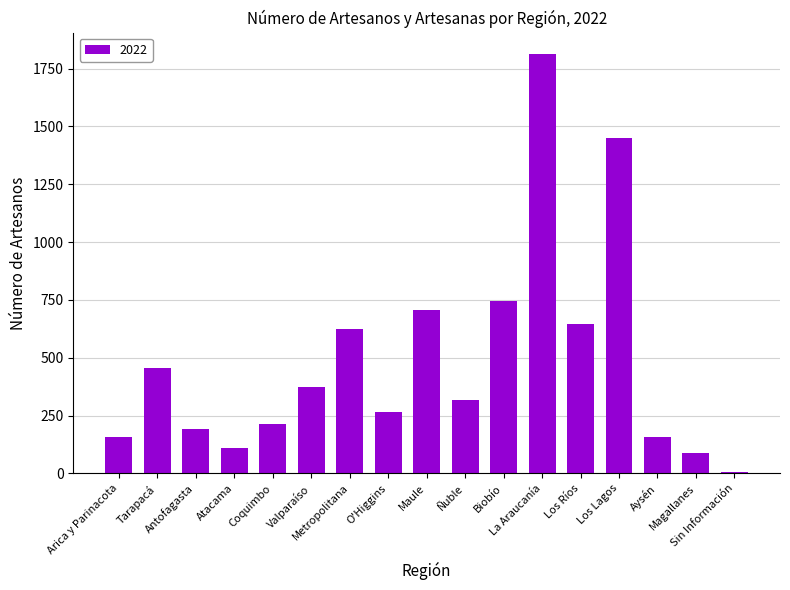

What is the greatest value displayed?

1815